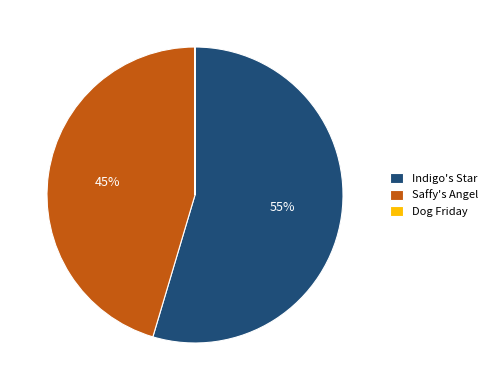

True or false: Indigo's Star accounts for 55% of the total.

True